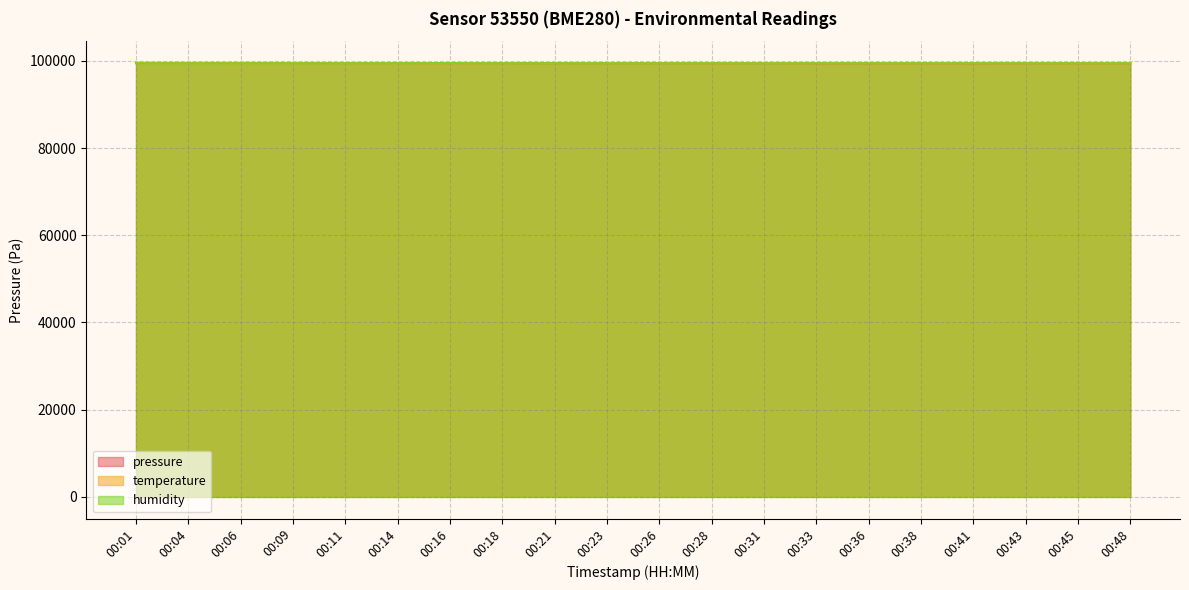

Reading right to left, list all the values displayed in this chart.

pressure: 00:48=99426.3	00:45=99443.5	00:43=99443.2	00:41=99435.8	00:38=99446.7	00:36=99442.9	00:33=99442.1	00:31=99449.2	00:28=99459.0	00:26=99479.7	00:23=99482.4	00:21=99491.4	00:18=99495.8	00:16=99503.9	00:14=99509.4	00:11=99504.8	00:09=99518.1	00:06=99523.5	00:04=99525.2	00:01=99542.3
temperature: 00:48=99426.3	00:45=99431.1	00:43=99436.0	00:41=99440.8	00:38=99440.8	00:36=99445.6	00:33=99445.6	00:31=99450.5	00:28=99455.3	00:26=99460.2	00:23=99460.2	00:21=99460.2	00:18=99465.0	00:16=99465.0	00:14=99465.0	00:11=99469.8	00:09=99474.7	00:06=99474.7	00:04=99479.5	00:01=99484.3
humidity: 00:48=99451.4	00:45=99449.9	00:43=99464.7	00:41=99472.1	00:38=99461.8	00:36=99457.3	00:33=99469.1	00:31=99426.3	00:28=99464.7	00:26=99442.6	00:23=99458.8	00:21=99457.3	00:18=99461.8	00:16=99507.5	00:14=99480.9	00:11=99451.4	00:09=99461.8	00:06=99461.8	00:04=99449.9	00:01=99463.2